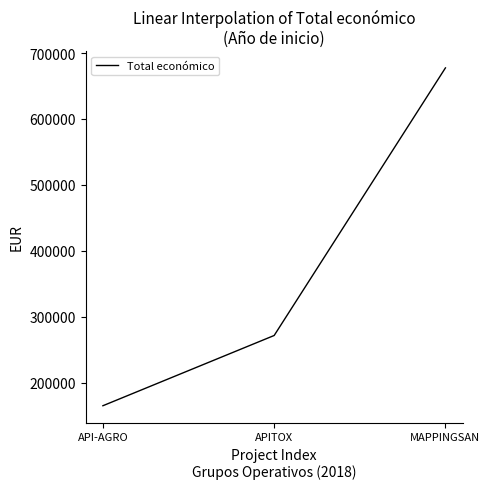

At which category does the chart reach its minimum across all series?

API-AGRO